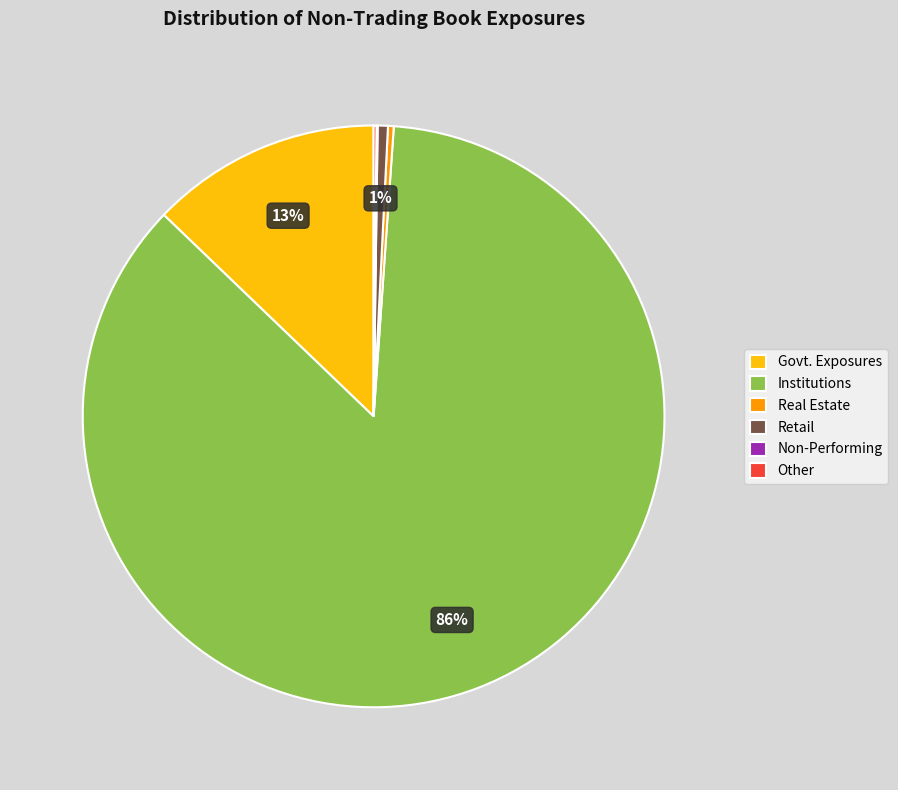

Is it true that Retail is 1% of the pie?

True